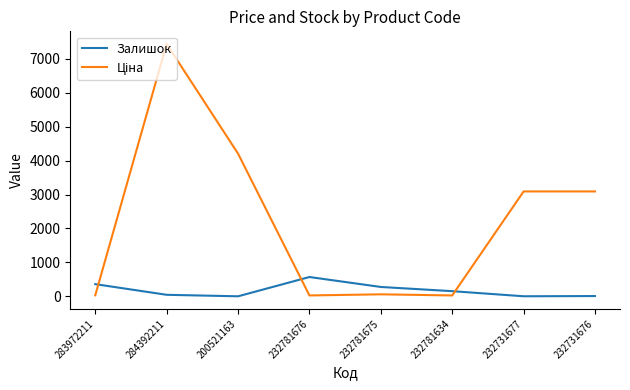

What is the difference between the maximum and minimum values in the Залишок series?

568.0